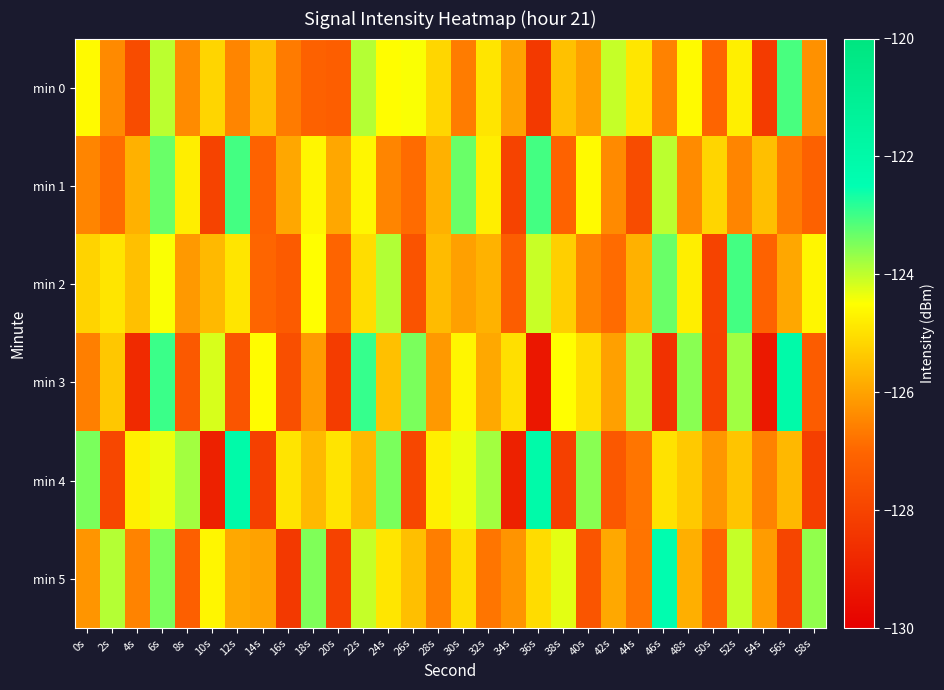

At which category does the chart reach its peak across all series?

12s